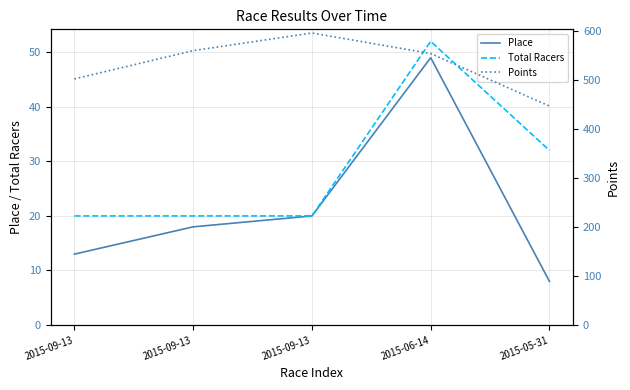

Is the value of Total Racers at 2015-06-14 greater than the value of Points at 2015-09-13?

No